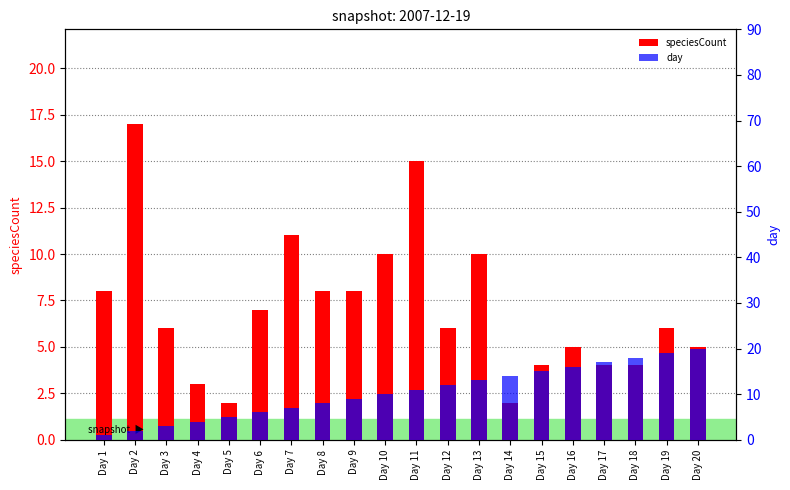

How many data points in speciesCount are less than 6?

8